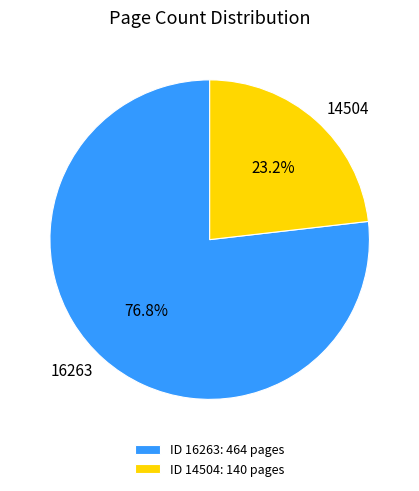

Between 14504 and 16263, which is larger?

16263